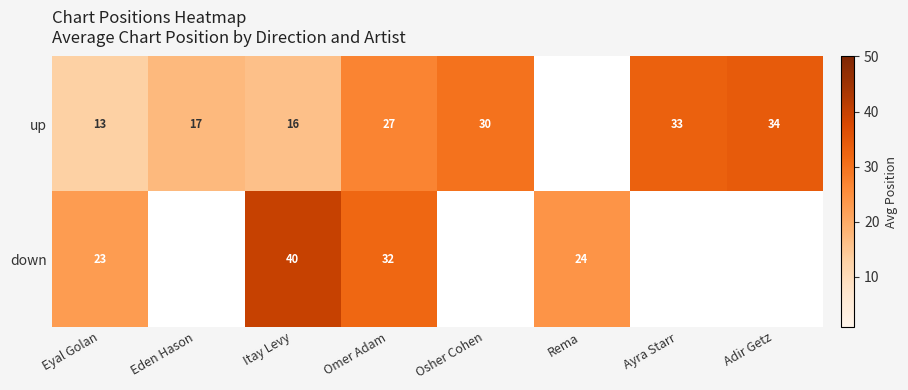

Count the number of categories in the chart.

8